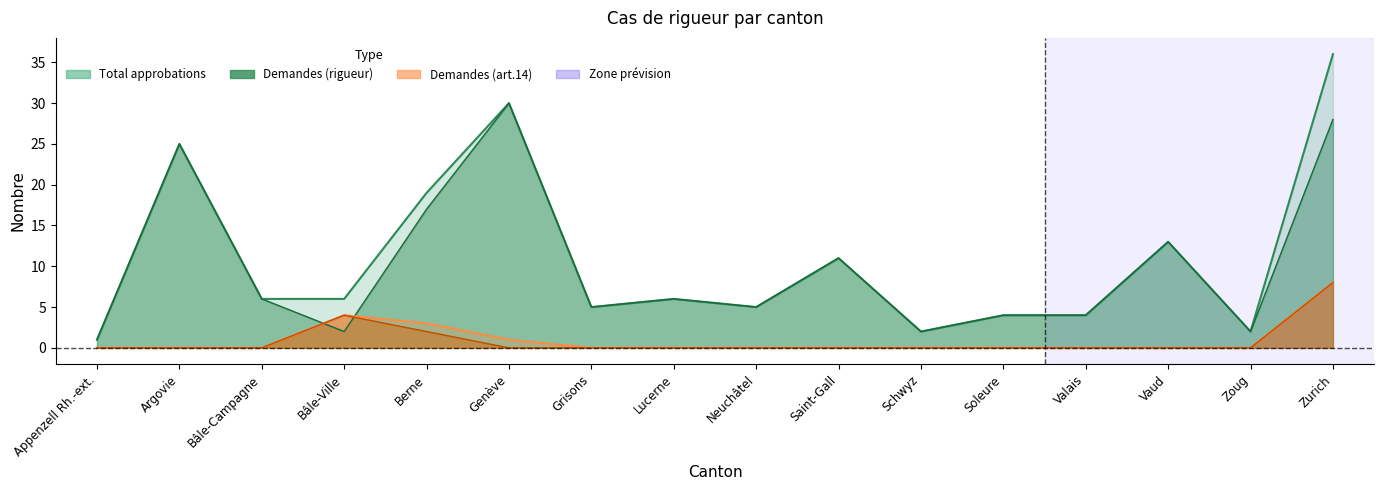

How many categories are shown in the chart?

16